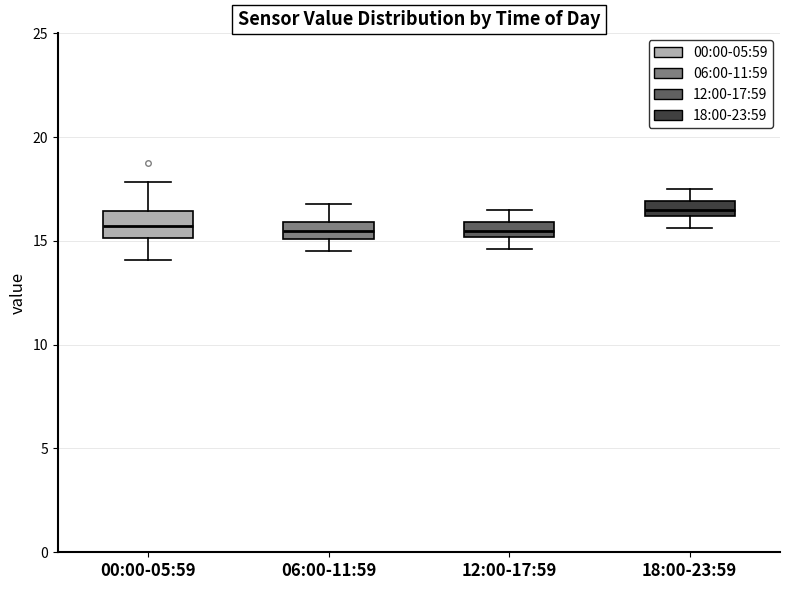

Where is the lower edge of the box for 00:00-05:59 on the y-axis? The values are not printed on the chart, so give them approximately, as read against the axis.

15.0